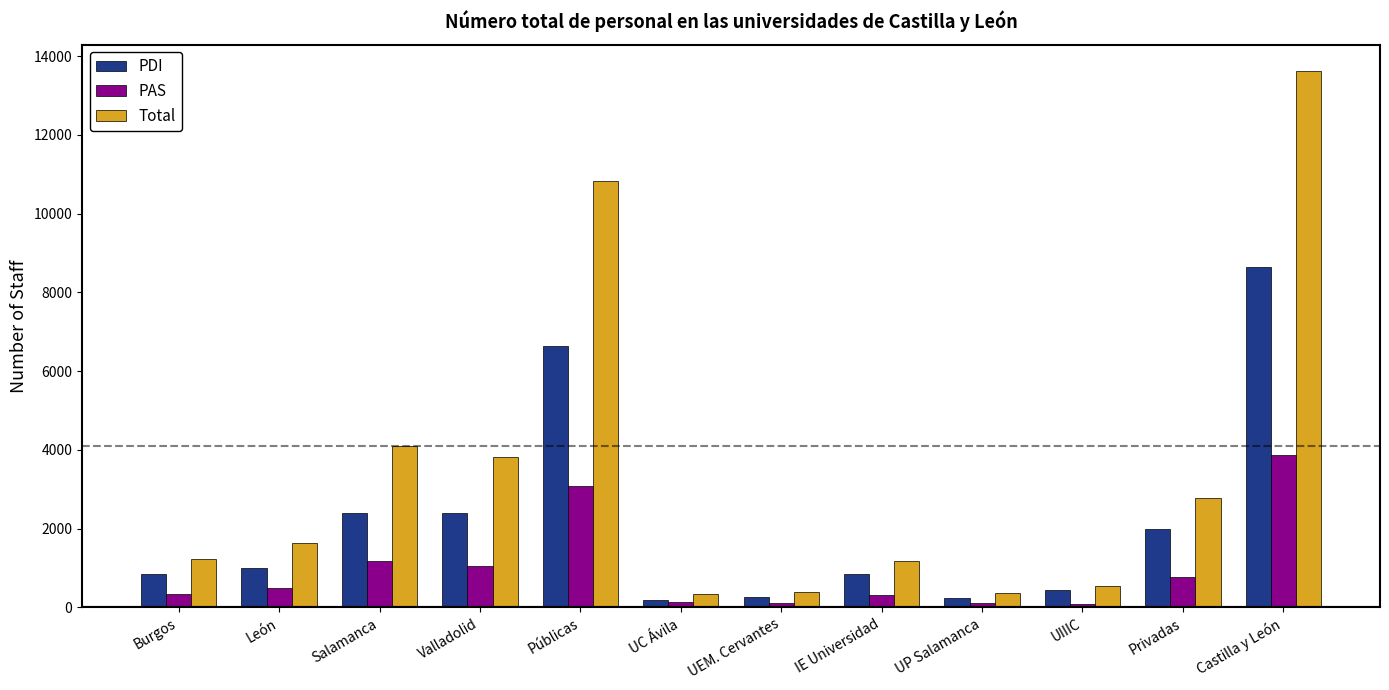

What value does the PAS series have at UEM. Cervantes, to the nearest 100?

100